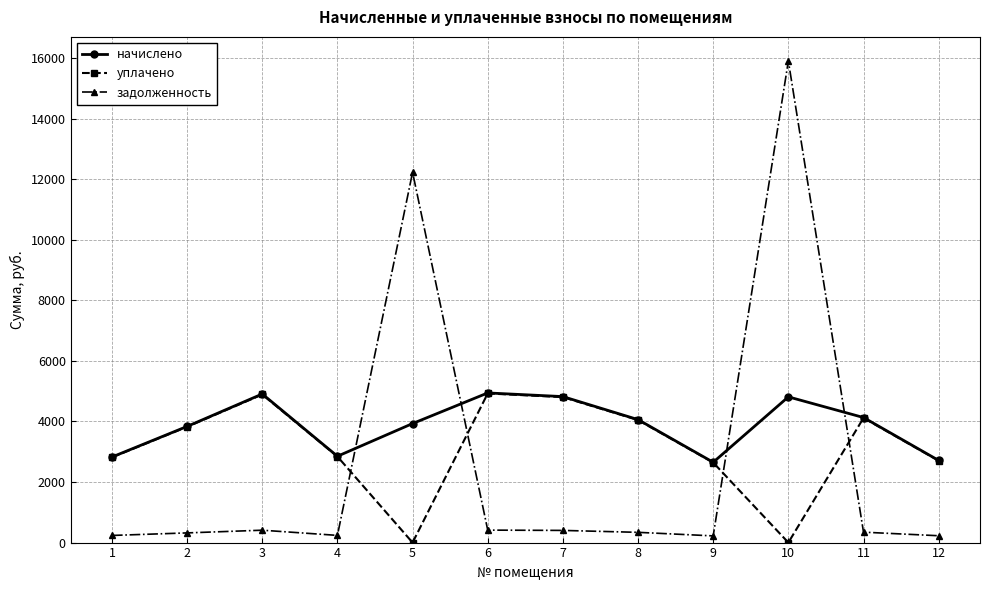

What is the greatest value displayed?

15904.9